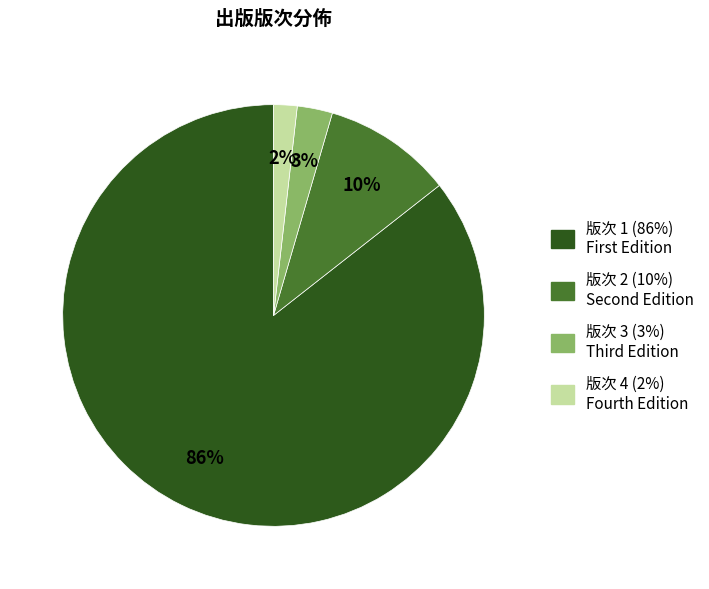

To the nearest percent, what is the average slice percentage?

25%